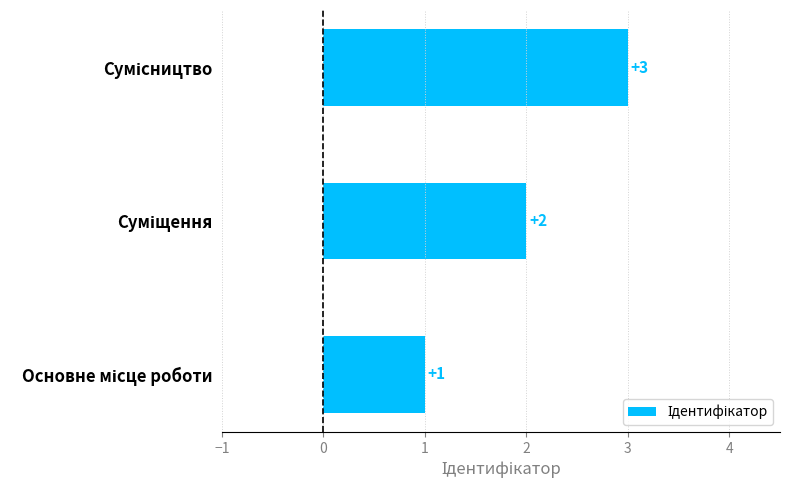

Count the values in the range 1 to 3.

3